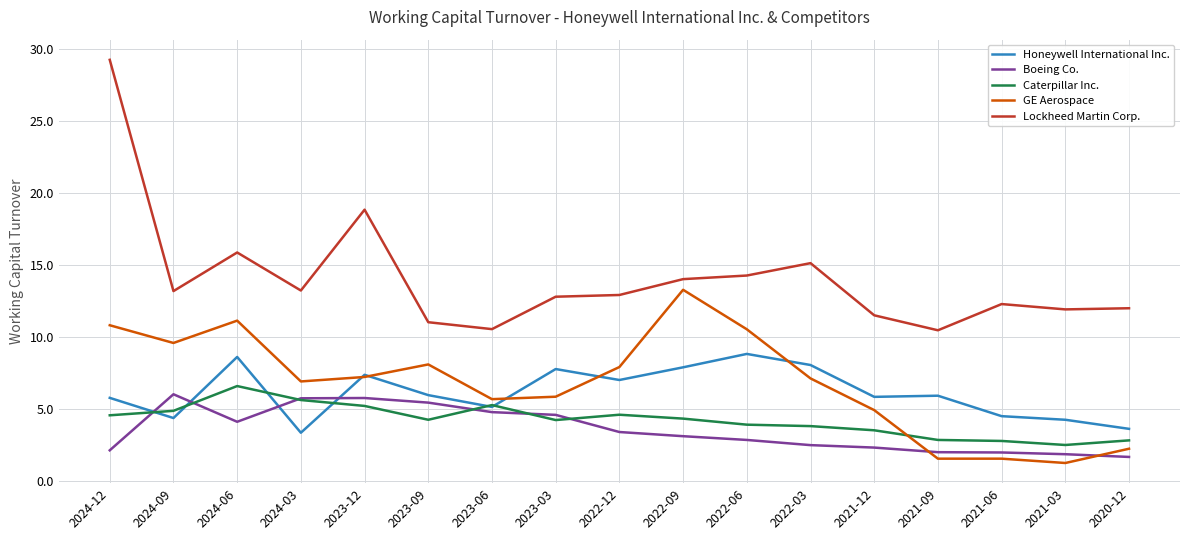

At which category does the chart reach its minimum across all series?

2021-03